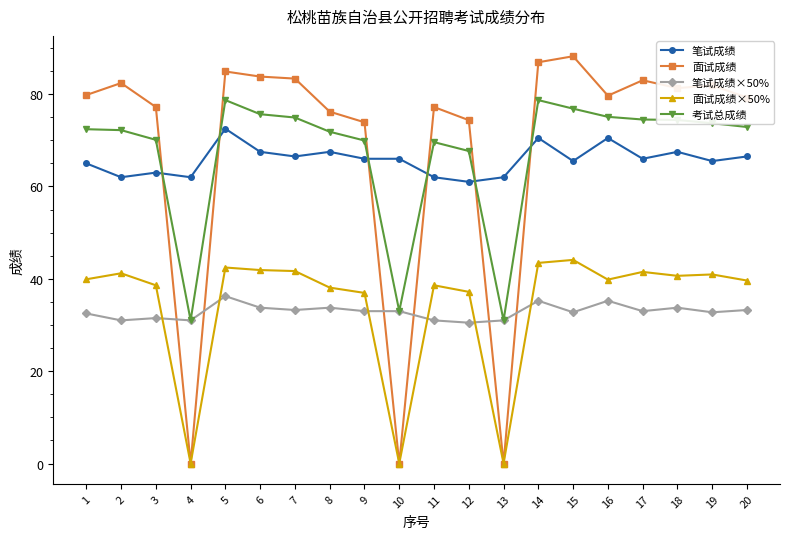

What is the spread (max minus min) of values at 4?

62.0